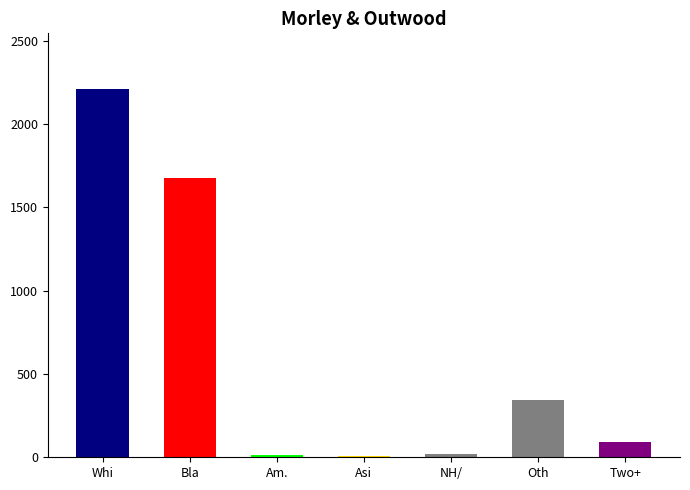

Is it true that This Area equals 3 at Asi?

False